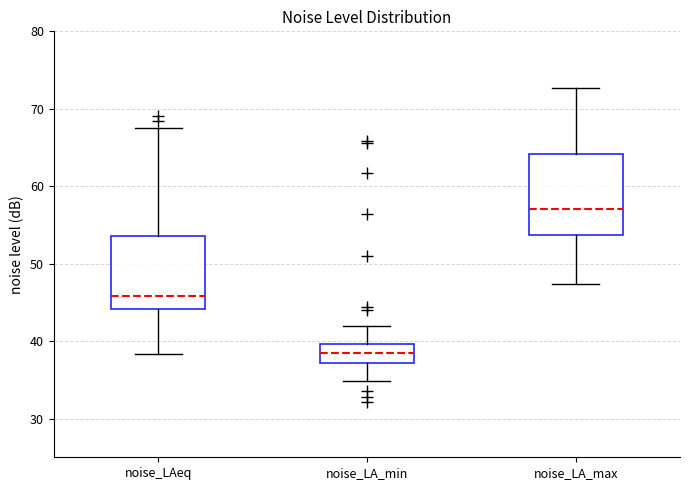

Reading left to right, read every box against the y-axis: the position of its median line, the range the box covers, and the ends of its whiskers. The values are not printed on the chart, so give them approximately, as read against the axis.

noise_LAeq: median 46, box 44 to 54, whiskers 38 to 68
noise_LA_min: median 38, box 37 to 40, whiskers 35 to 42
noise_LA_max: median 57, box 54 to 64, whiskers 47 to 73